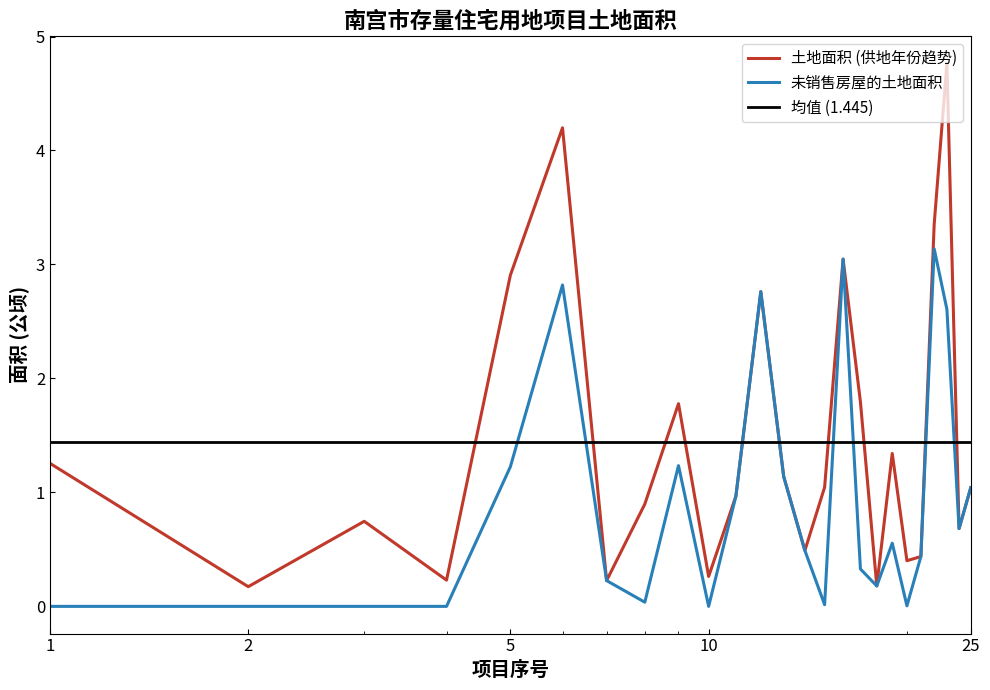

True or false: 未销售房屋的土地面积 and 土地面积 (供地年份趋势) cross at least once.

False